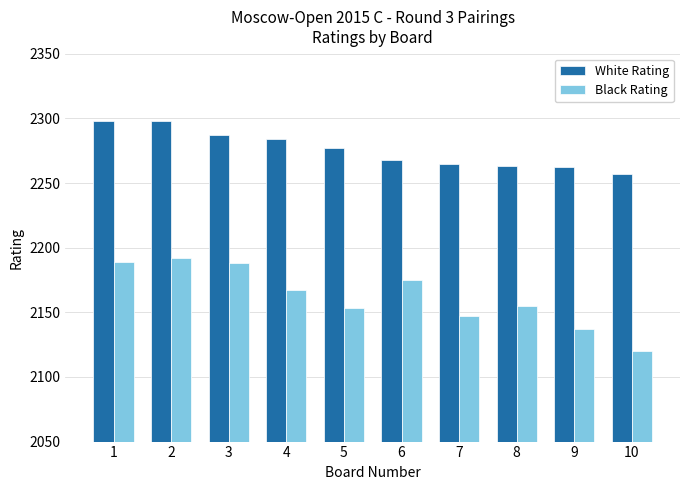

The value of Black Rating at 1 is 2189. True or false?

True